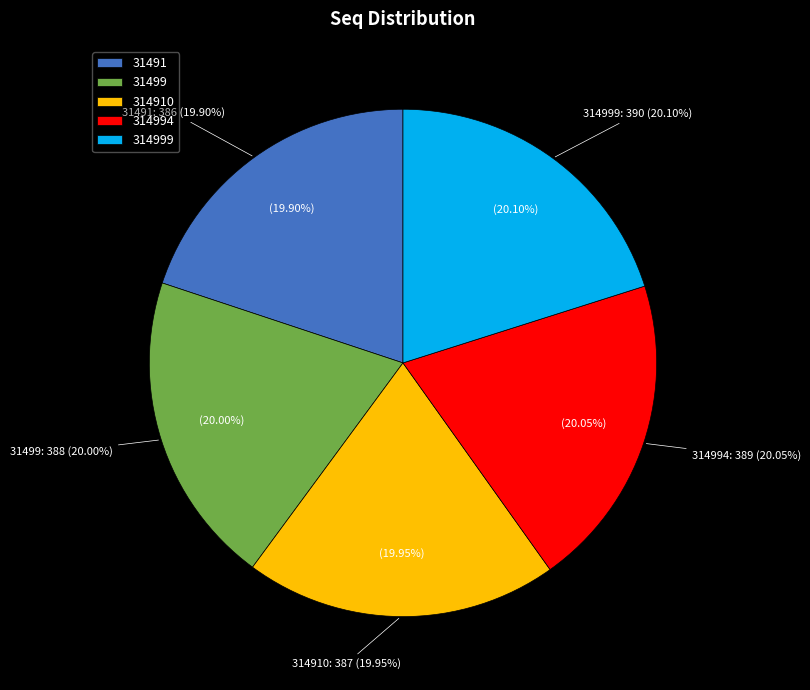

Is it true that 314999 is 20% of the pie?

True